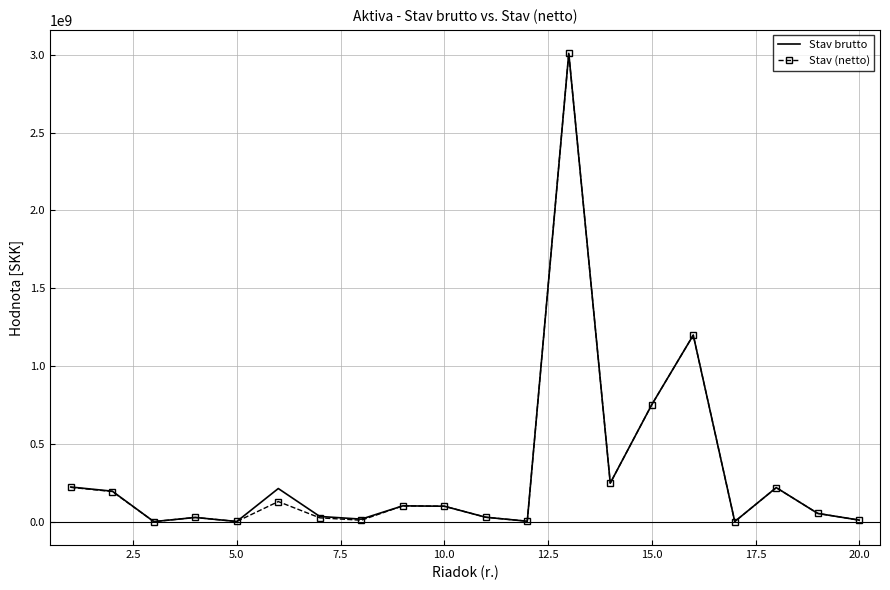

What is the highest value of the Stav brutto series?

3008815491